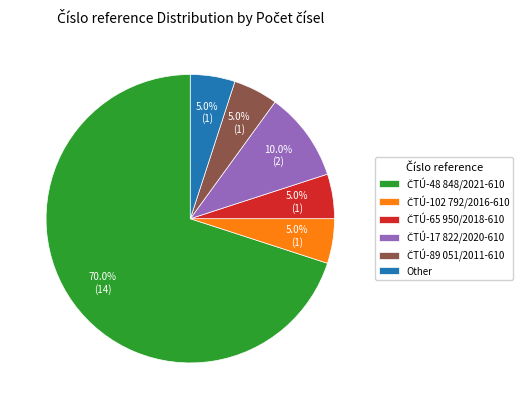

Is it true that ČTÚ-17 822/2020-610 is 10% of the pie?

True